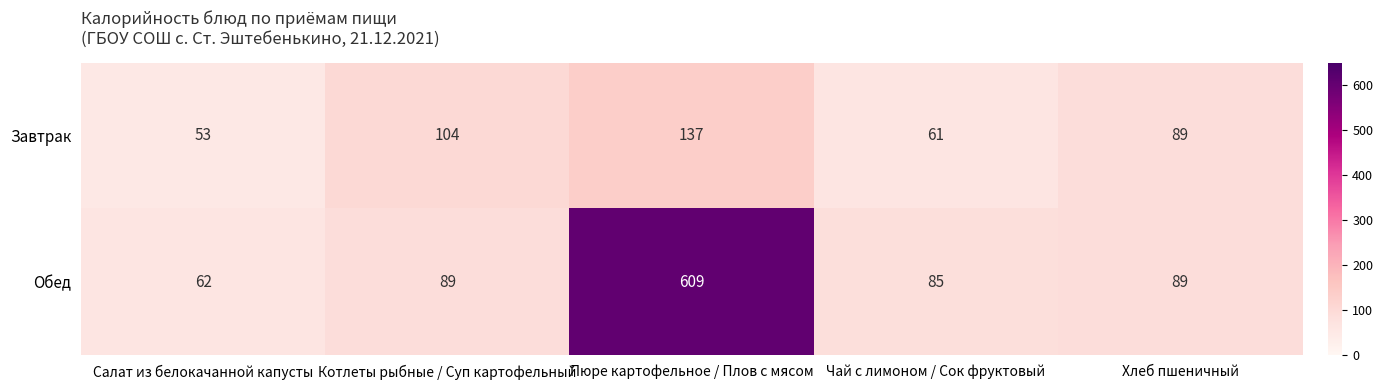

At which category is the sum across all series the highest?

Пюре картофельное / Плов с мясом